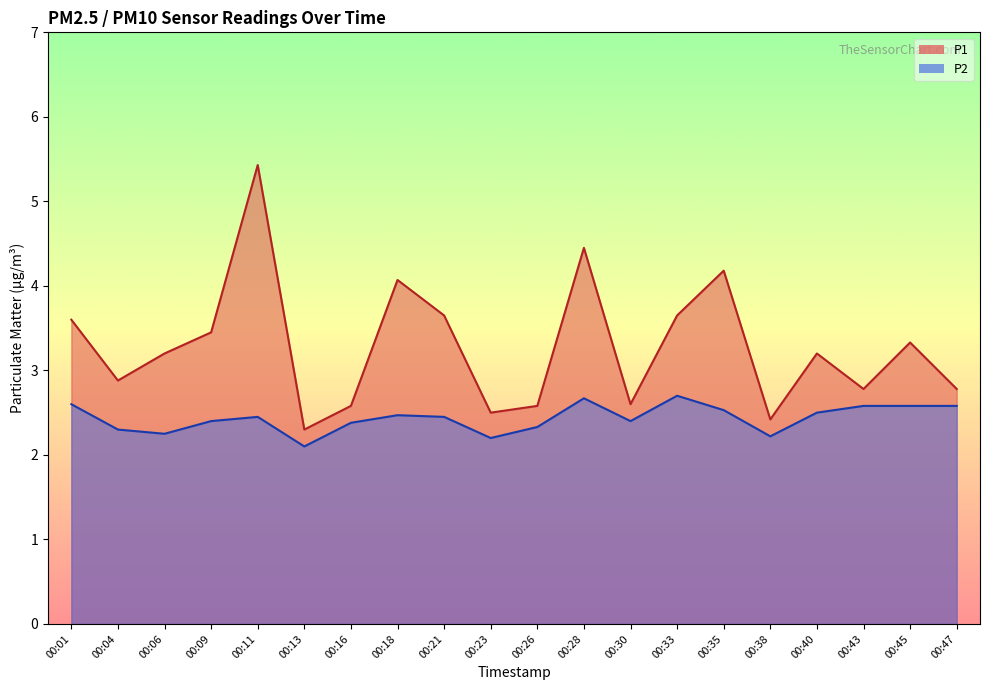

What is the approximate value of P2 at 00:33?

2.7